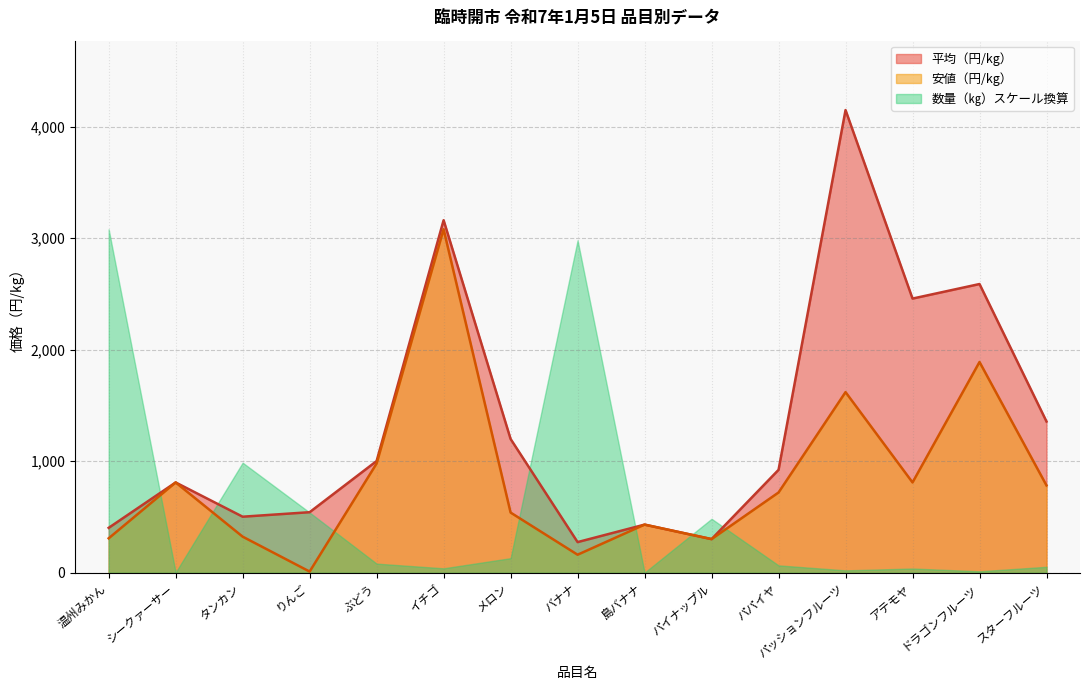

What is the highest value of the 安値（円/kg） series?

3080.0